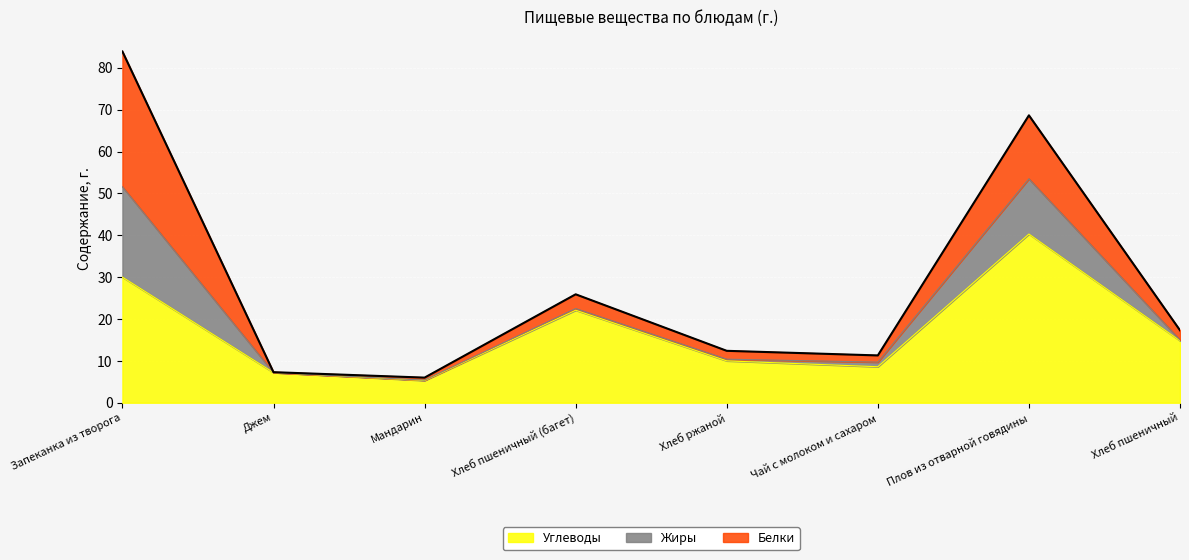

How many lines are shown in the chart?

3